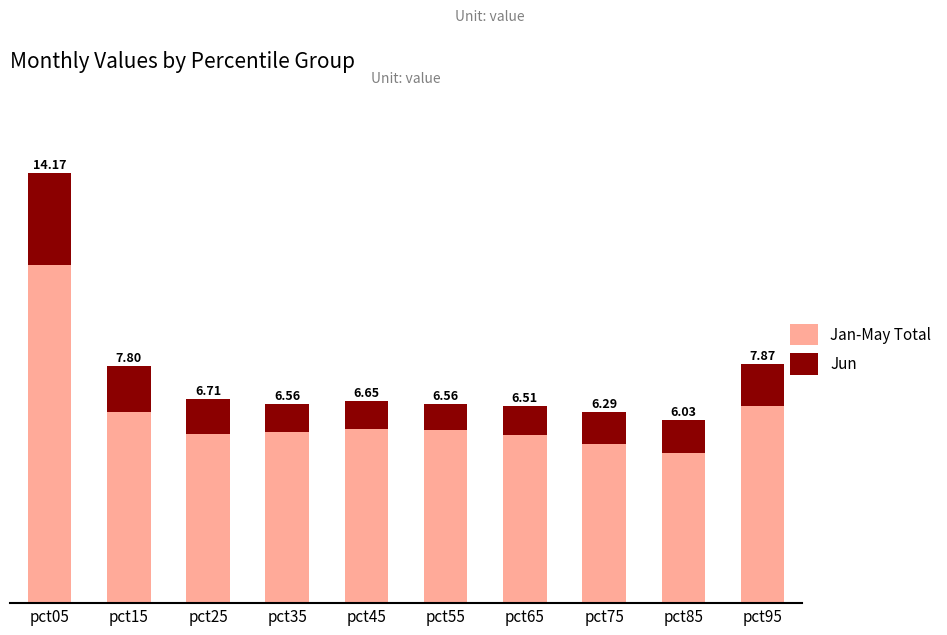

The Jun series shows 1.6 at pct35. True or false?

False